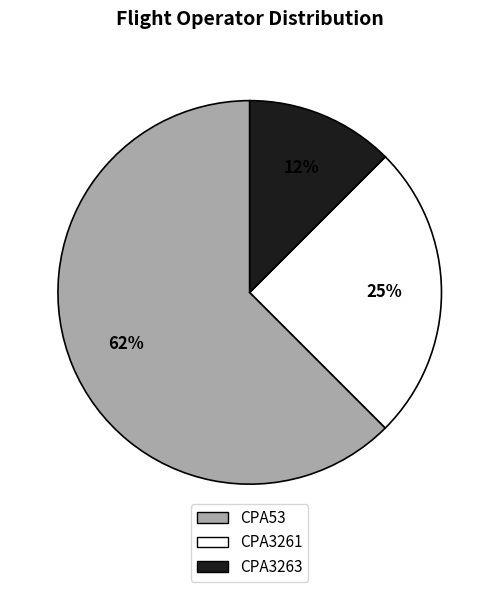

True or false: CPA3261 accounts for 25% of the total.

True